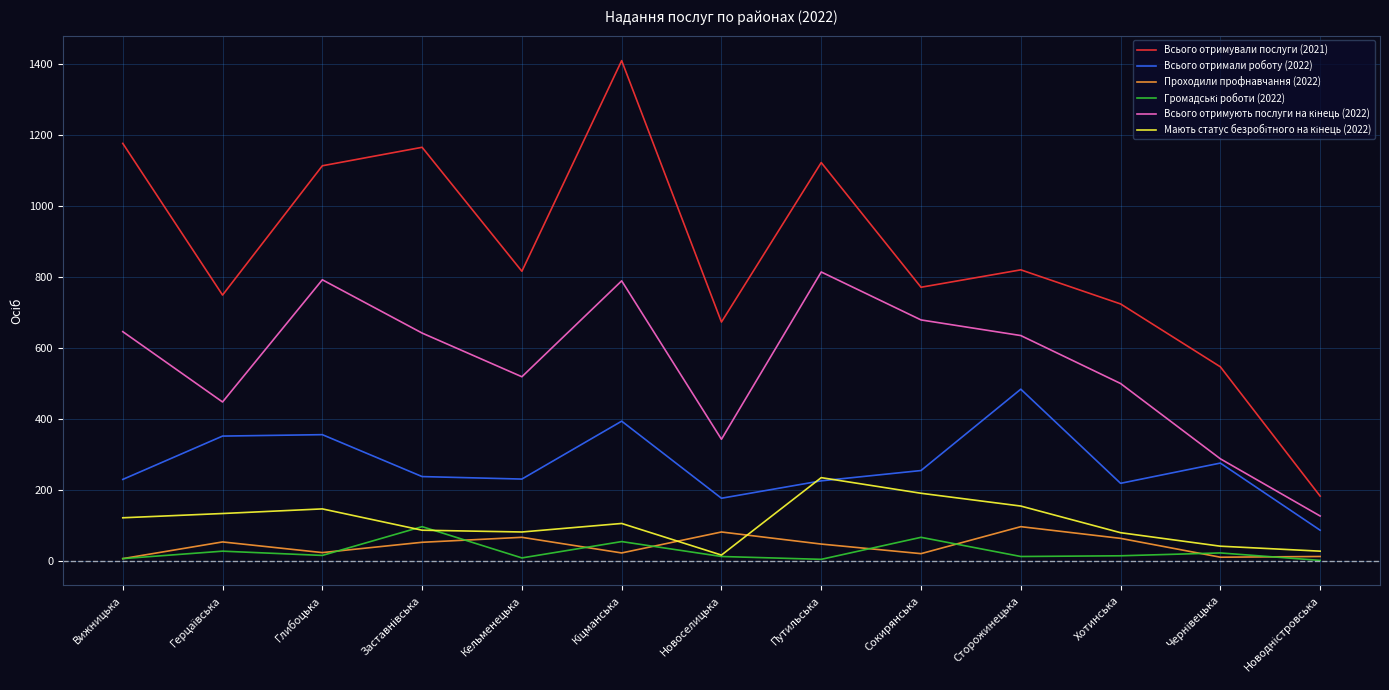

How many lines are shown in the chart?

6